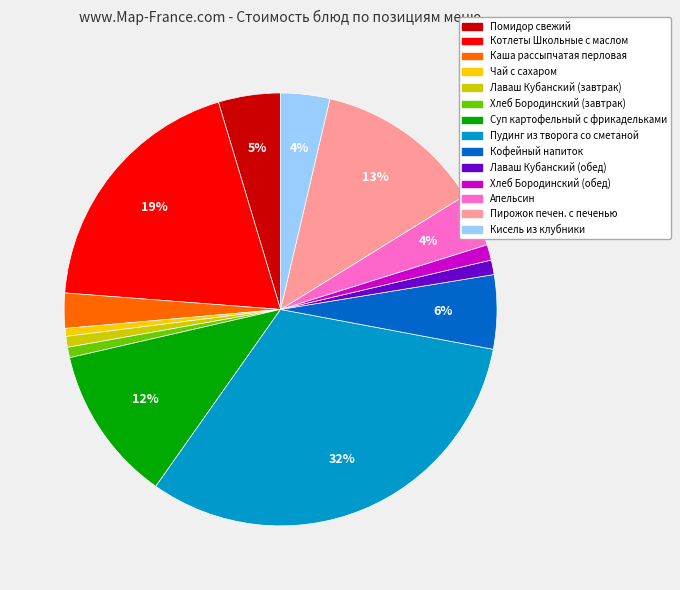

To the nearest percent, what is the average slice percentage?

7%